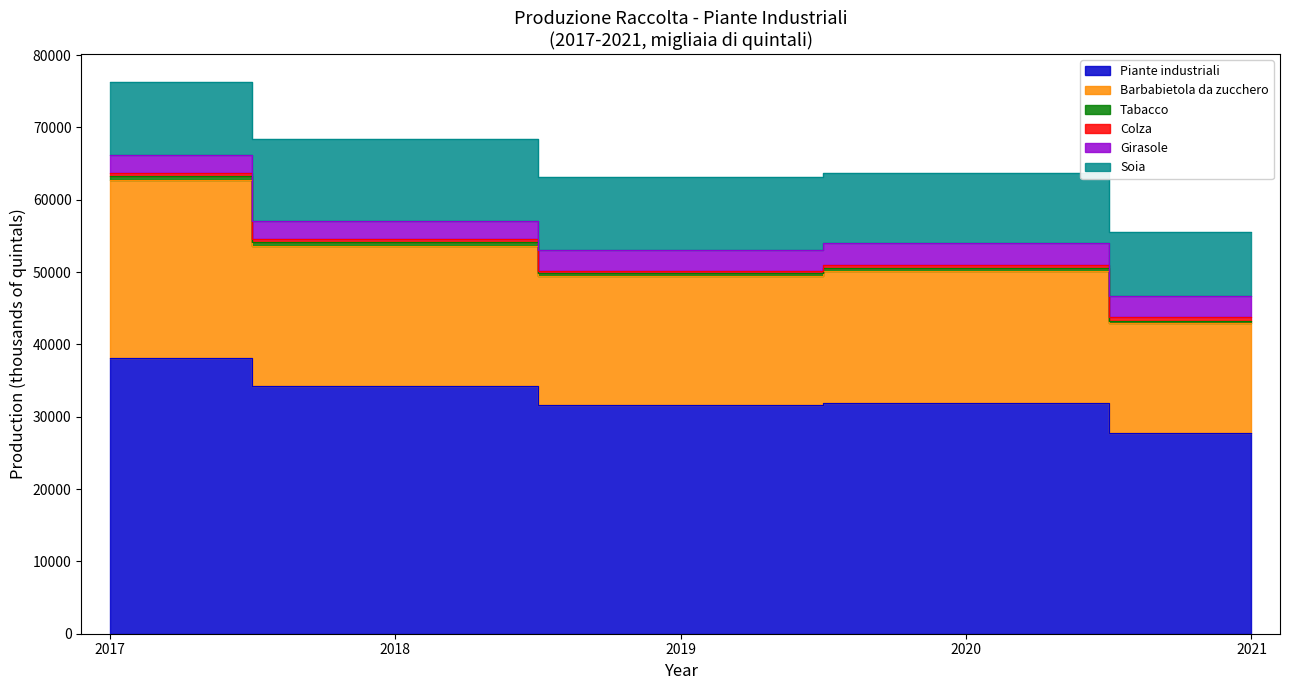

Which has a higher value, Girasole or Soia?

Soia